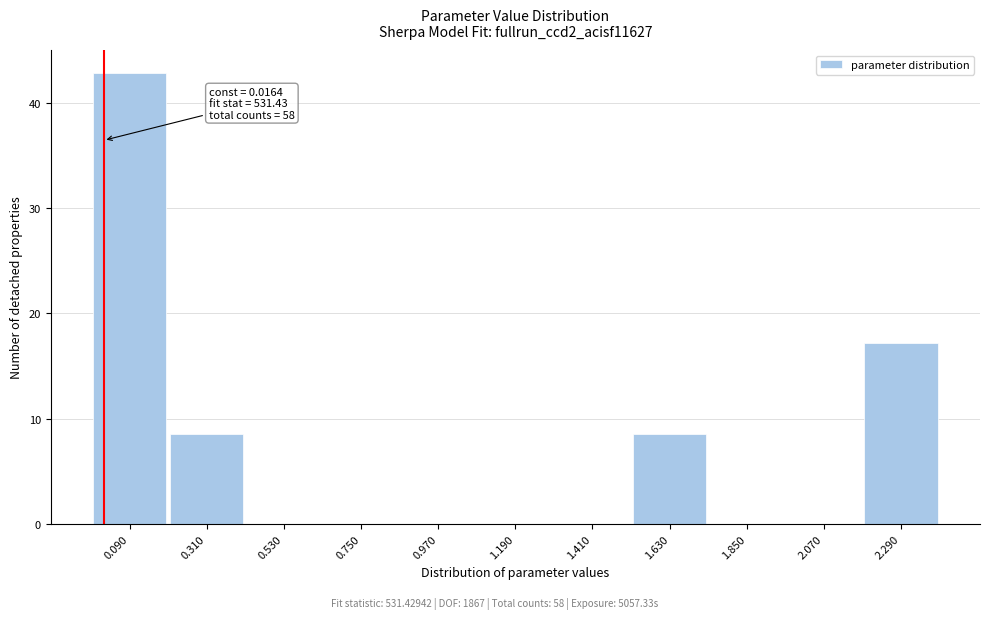

Over which range of the x-axis is the bar tallest?

-0.02 to 0.20